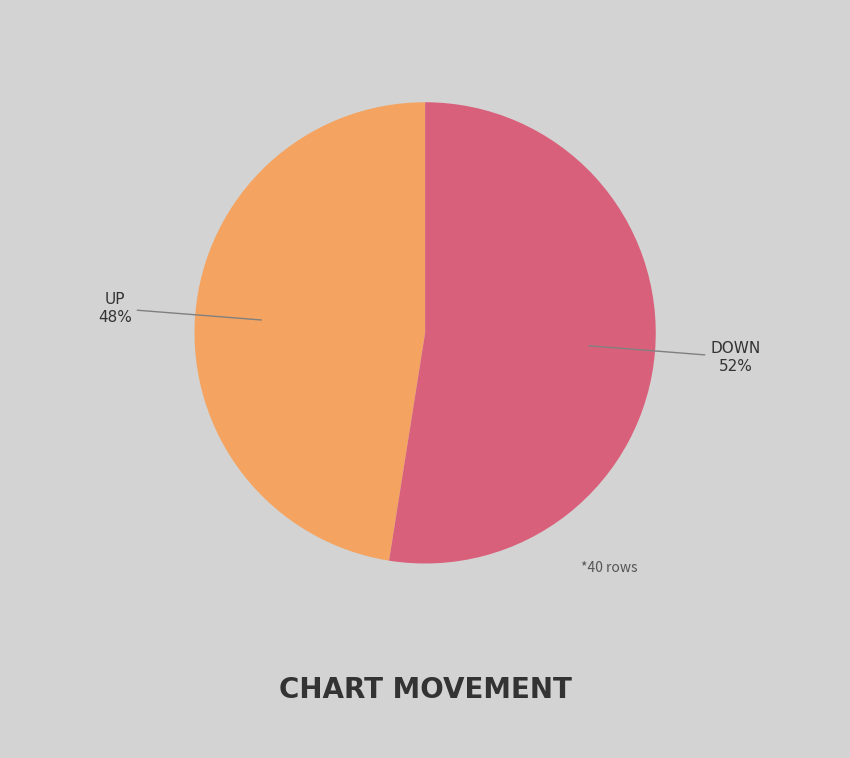

Does any single category account for the majority?

Yes